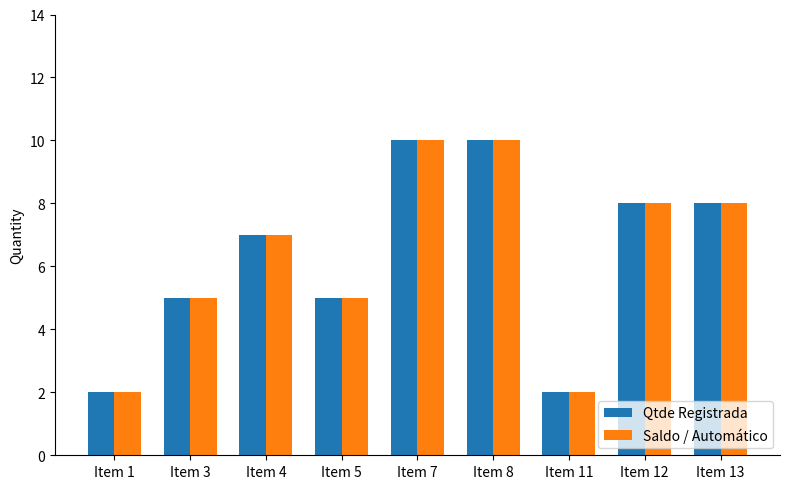

Reading left to right, list all the values displayed in this chart.

Qtde Registrada: 2	5	7	5	10	10	2	8	8
Saldo / Automático: 2	5	7	5	10	10	2	8	8